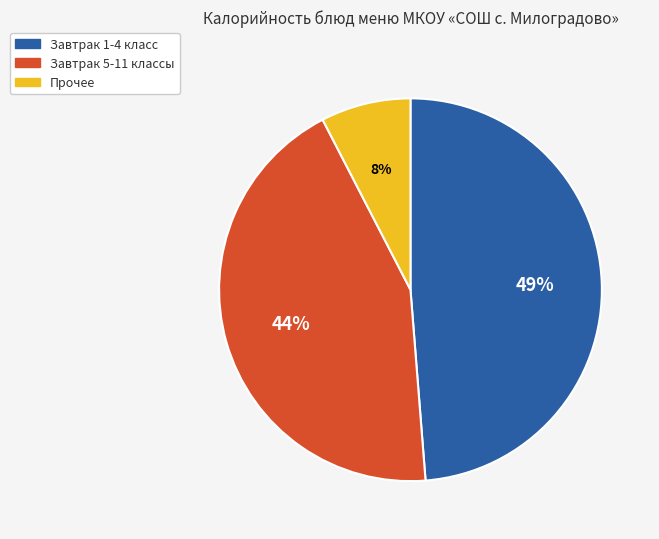

How many segments does this pie chart have?

3